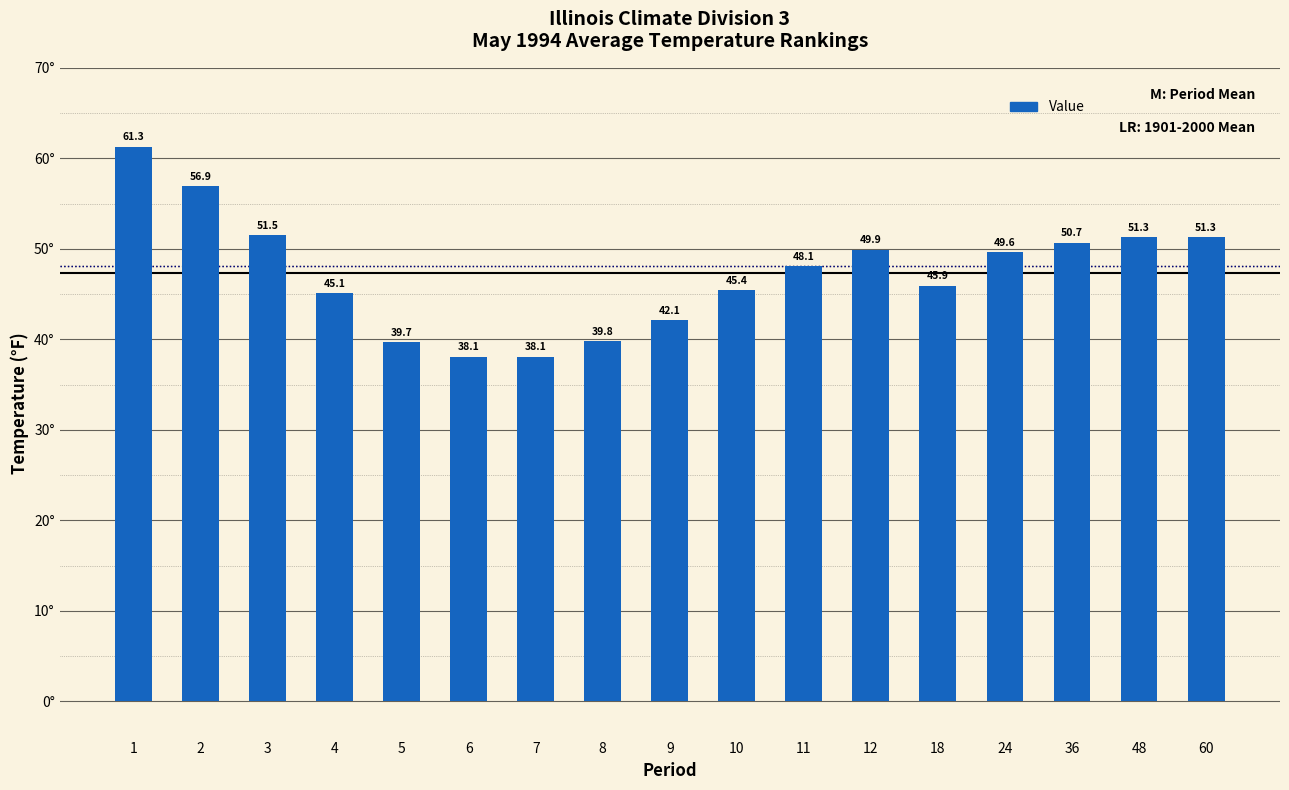

Which has a higher value, 9 or 7?

9